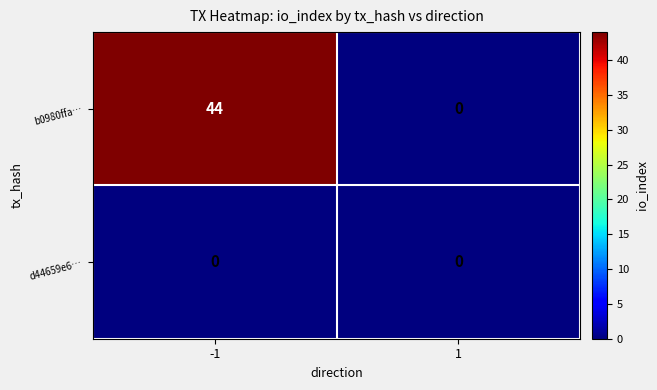

Which series has the widest spread of values?

b0980ffa…